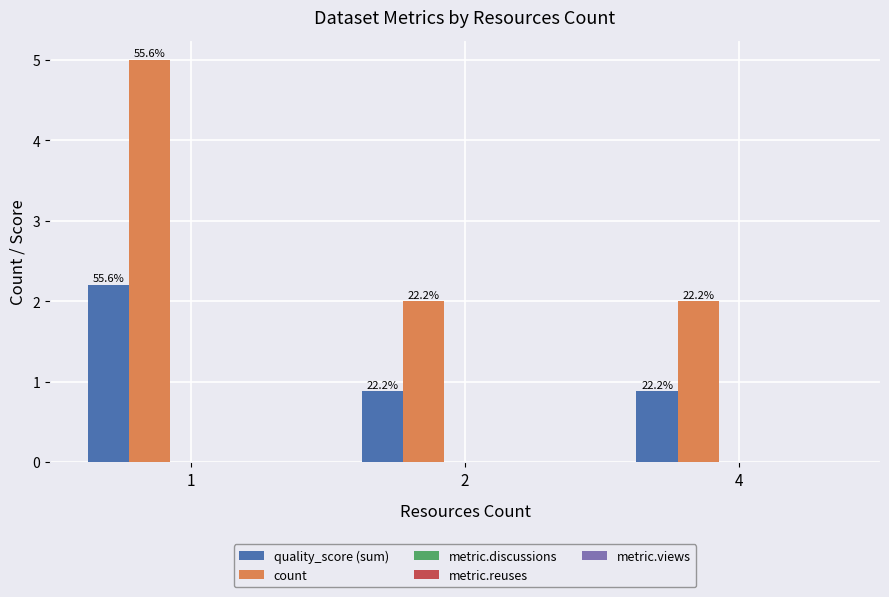

Between 1 and 4, which is larger?

1